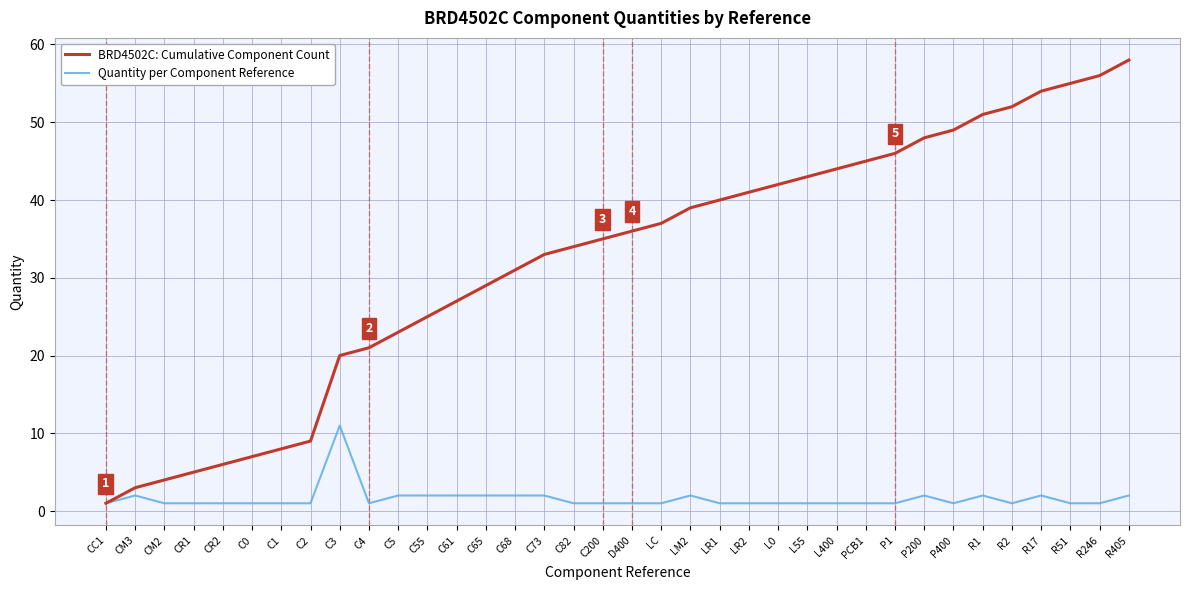

What position from the right is P400?

7